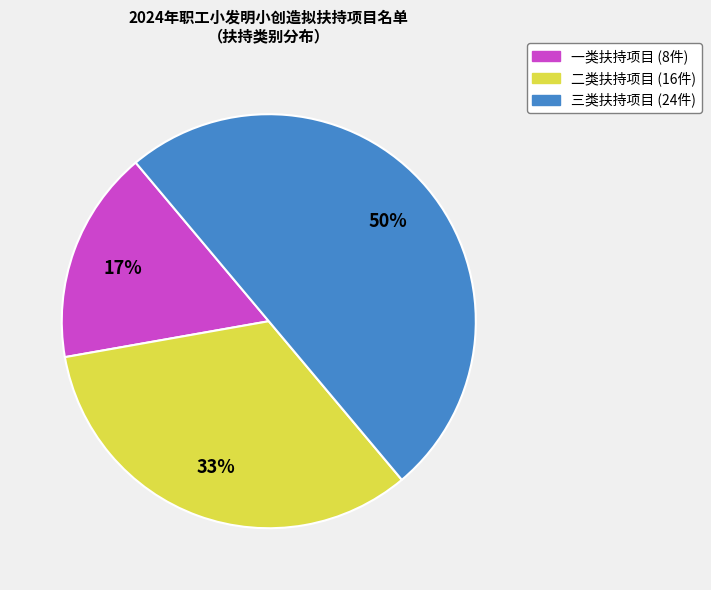

Is 一类扶持项目 the majority of the pie?

No